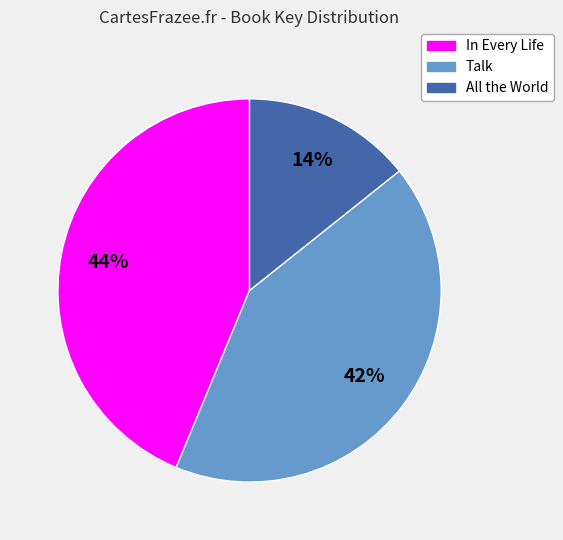

Is it true that All the World is 14% of the pie?

True